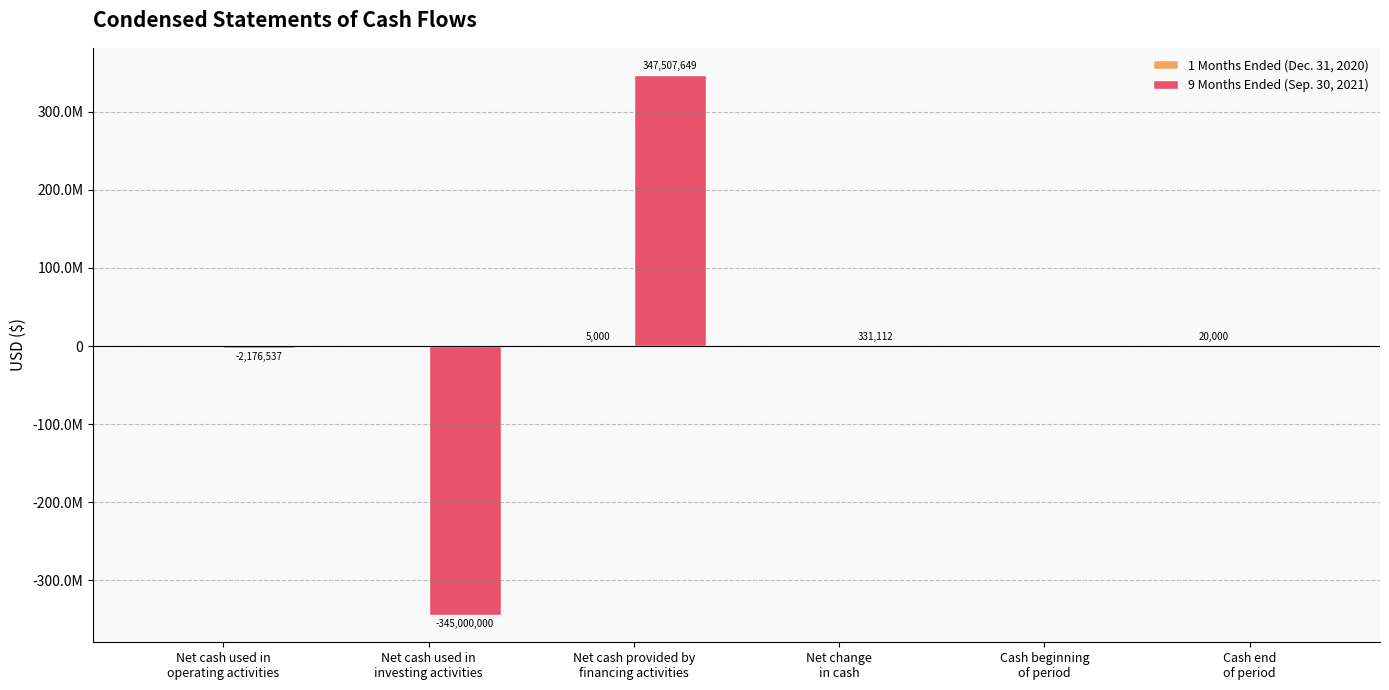

Are the bars grouped side by side (vs. stacked)?

Yes